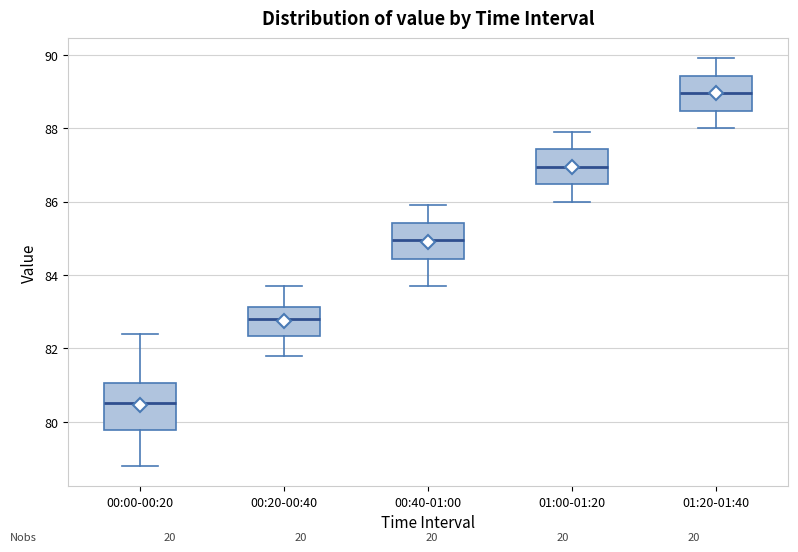

Reading left to right, transcribe this box plot: for each box, give where its median line is, the range the box spans, and where its two whiskers end, as read against the y-axis. The values are not printed on the chart, so give them approximately, as read against the axis.

00:00-00:20: median 80.6, box 79.8 to 81.0, whiskers 78.8 to 82.4
00:20-00:40: median 82.8, box 82.4 to 83.2, whiskers 81.8 to 83.8
00:40-01:00: median 85.0, box 84.4 to 85.4, whiskers 83.8 to 86.0
01:00-01:20: median 87.0, box 86.4 to 87.4, whiskers 86.0 to 88.0
01:20-01:40: median 89.0, box 88.4 to 89.4, whiskers 88.0 to 90.0